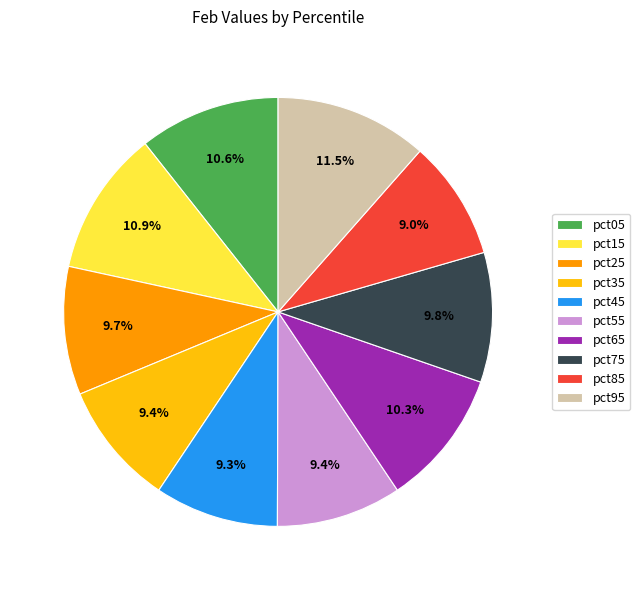

Does pct85 represent more than half of the total?

No